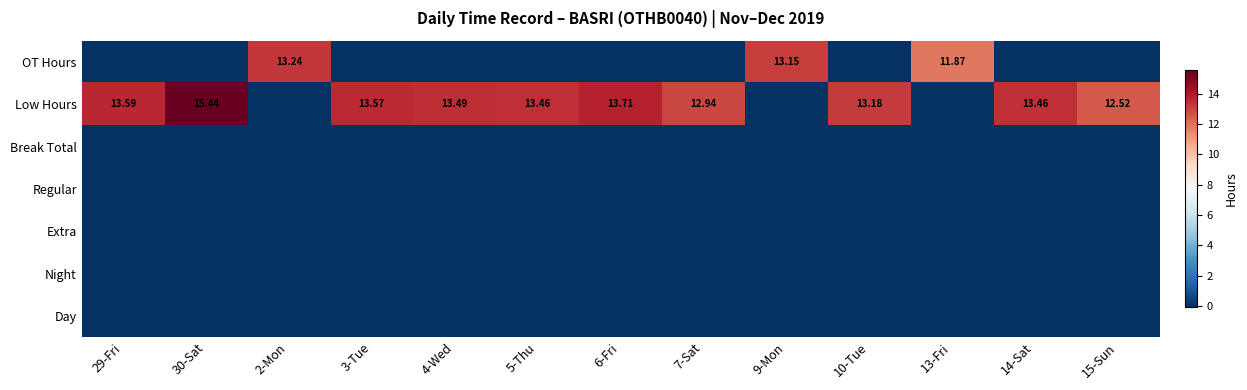

Is the value of Low Hours at 5-Thu greater than the value of Day at 13-Fri?

Yes